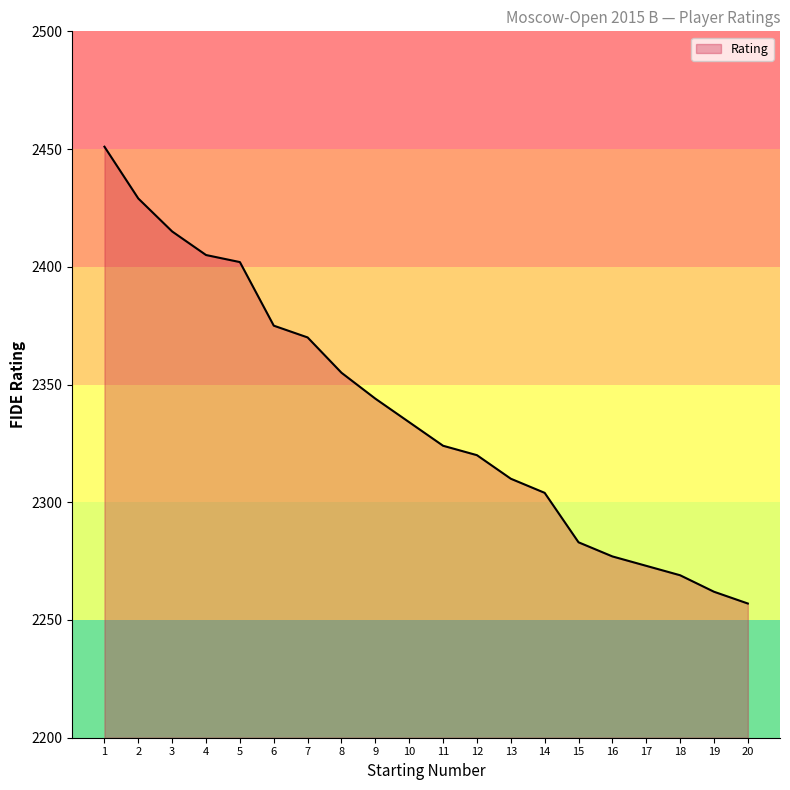

List the labels in order of value, largest first.

1, 2, 3, 4, 5, 6, 7, 8, 9, 10, 11, 12, 13, 14, 15, 16, 17, 18, 19, 20